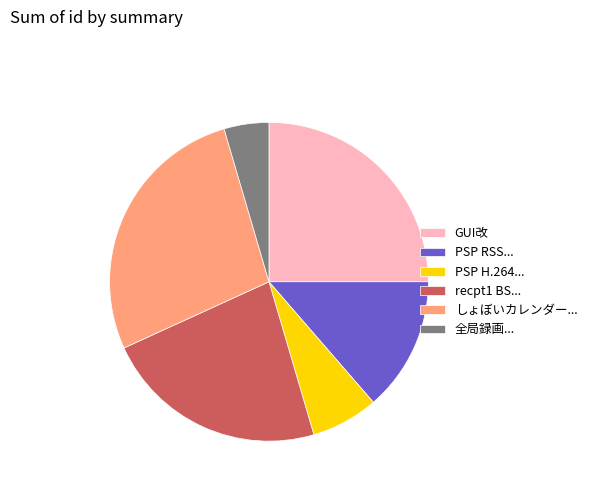

Approximately how many times larger is the value at PSP RSS... compared to GUI改?

0.5